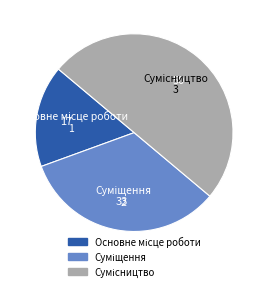

Count the number of slices in the pie.

3